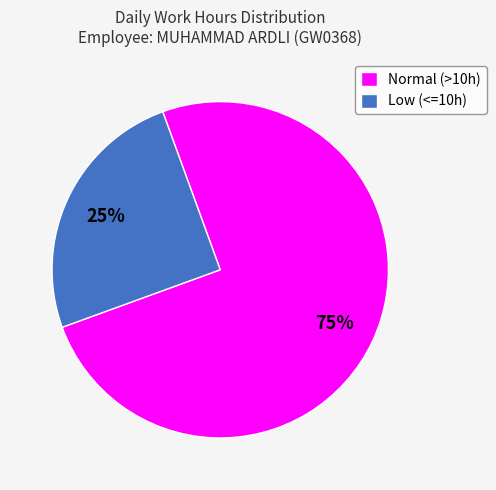

What percentage is the Low (<=10h) slice, to the nearest percent?

25%